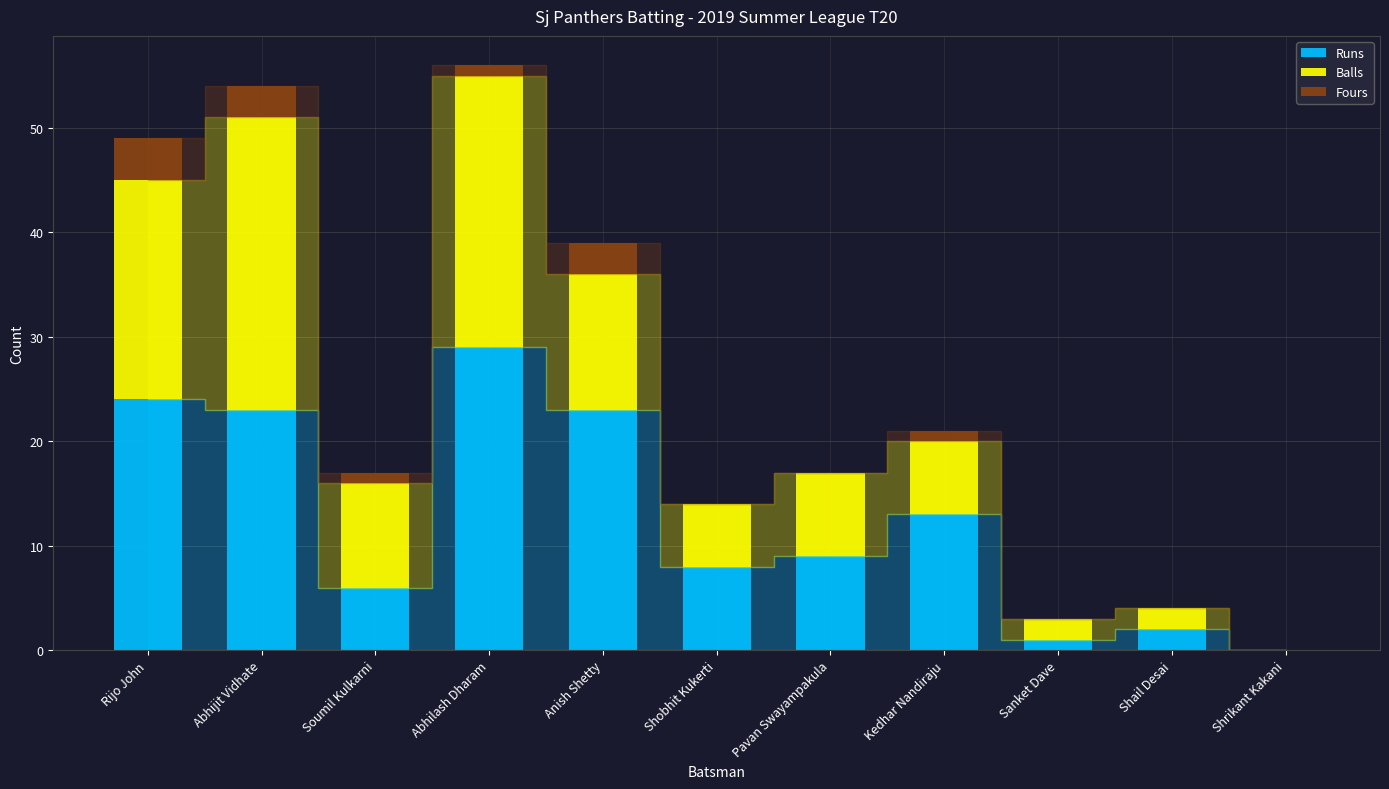

What is the total value across all series at Abhijit Vidhate?

54